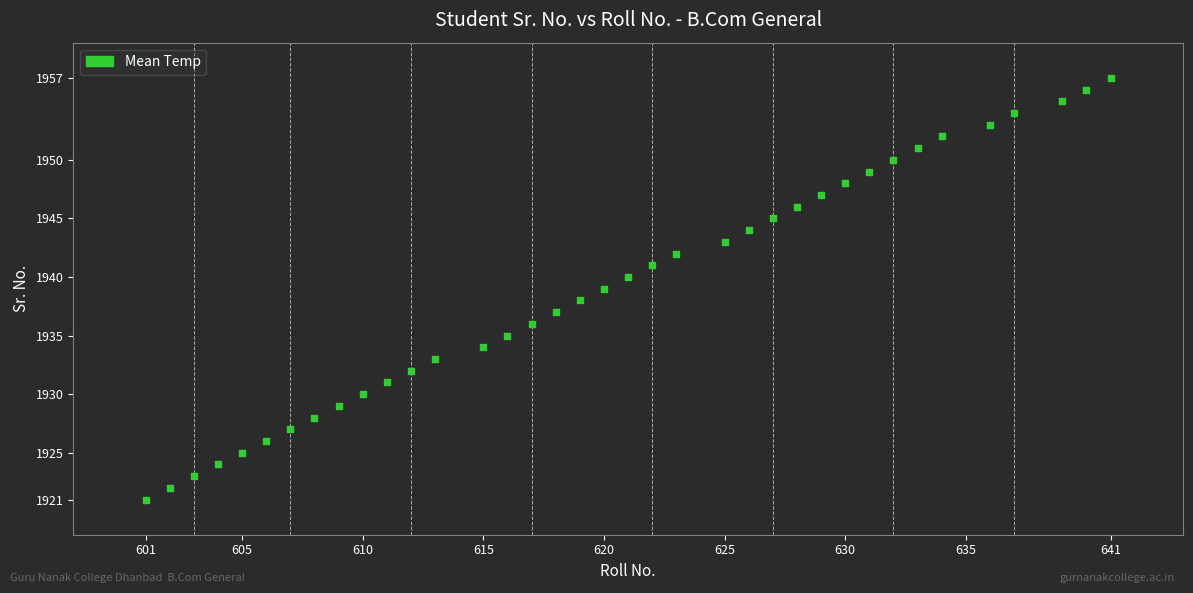

What is the range of X values (max minus min)?

40